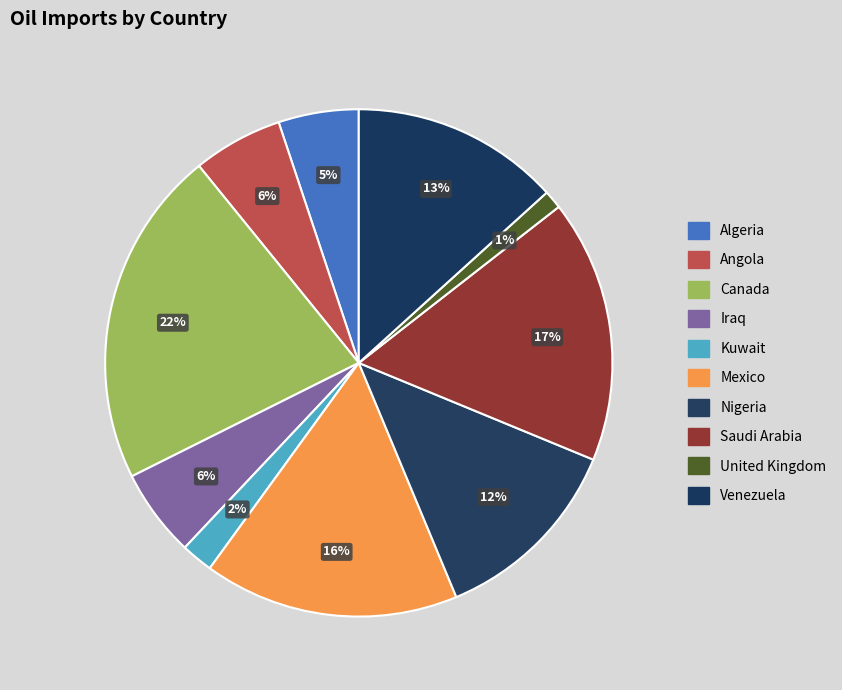

Which has a higher value, Iraq or Algeria?

Iraq